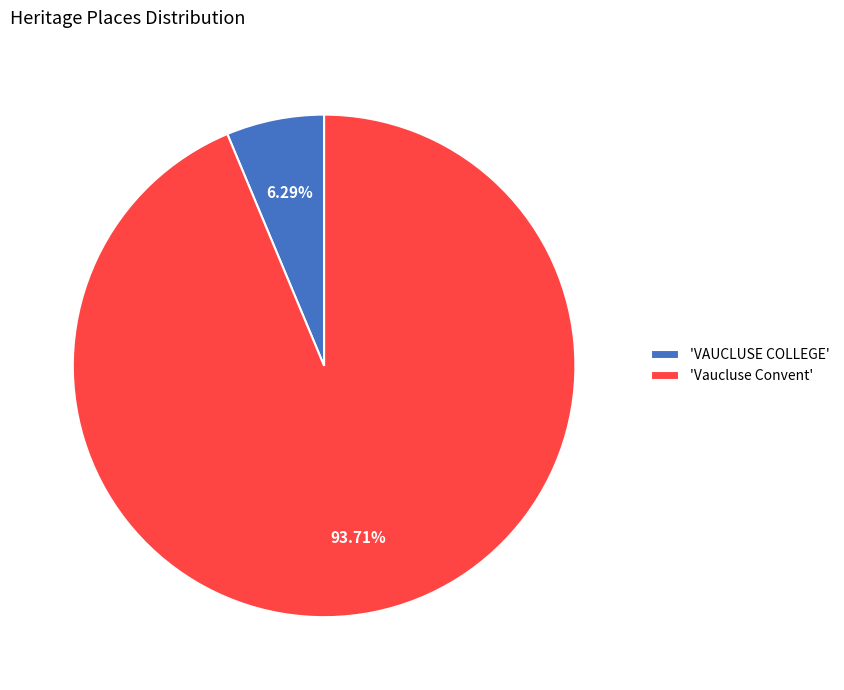

Which slice represents more than half of the pie?

'Vaucluse Convent'